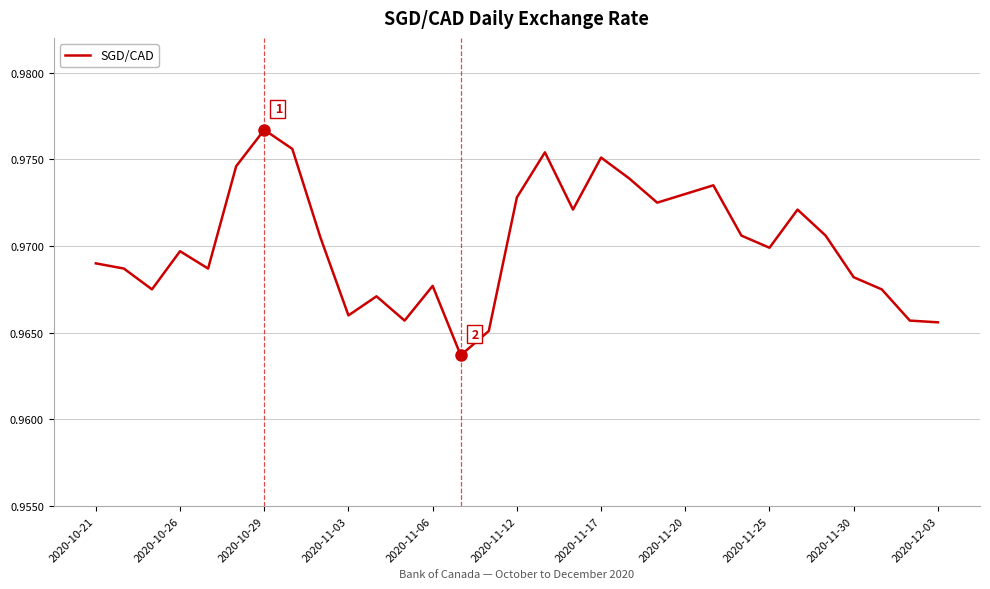

Which category has the highest value across all series?

2020-10-29